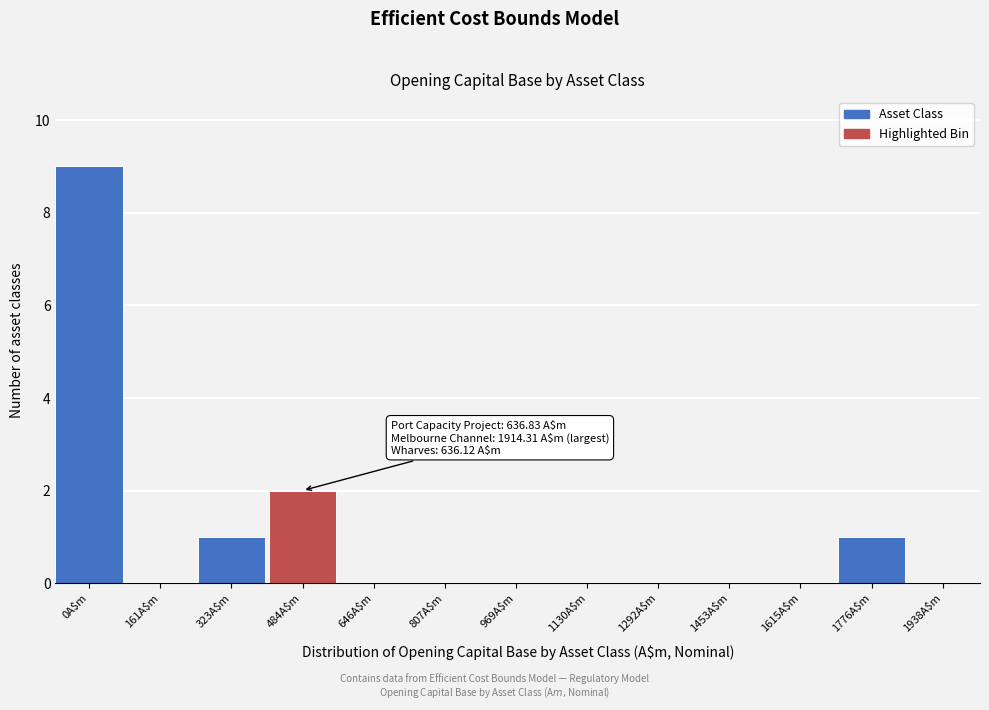

The chart shows a value of 6 at 161A$m. True or false?

False